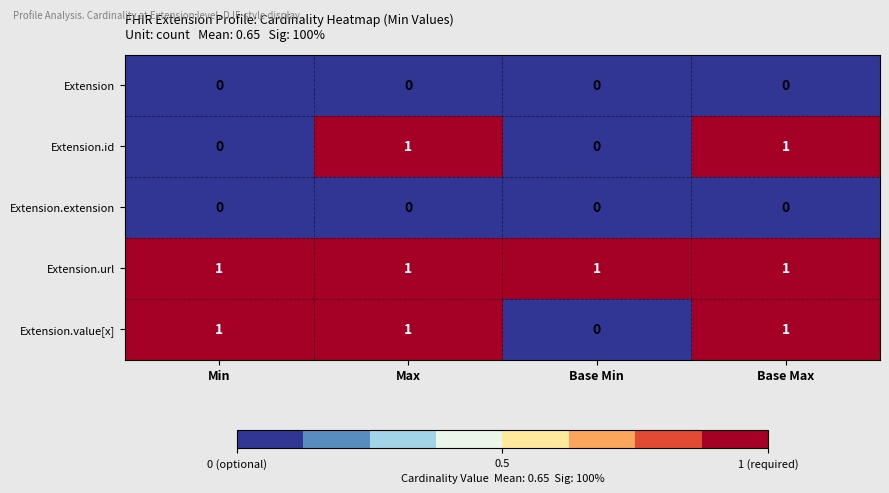

What is the total value across all series at Max?

3